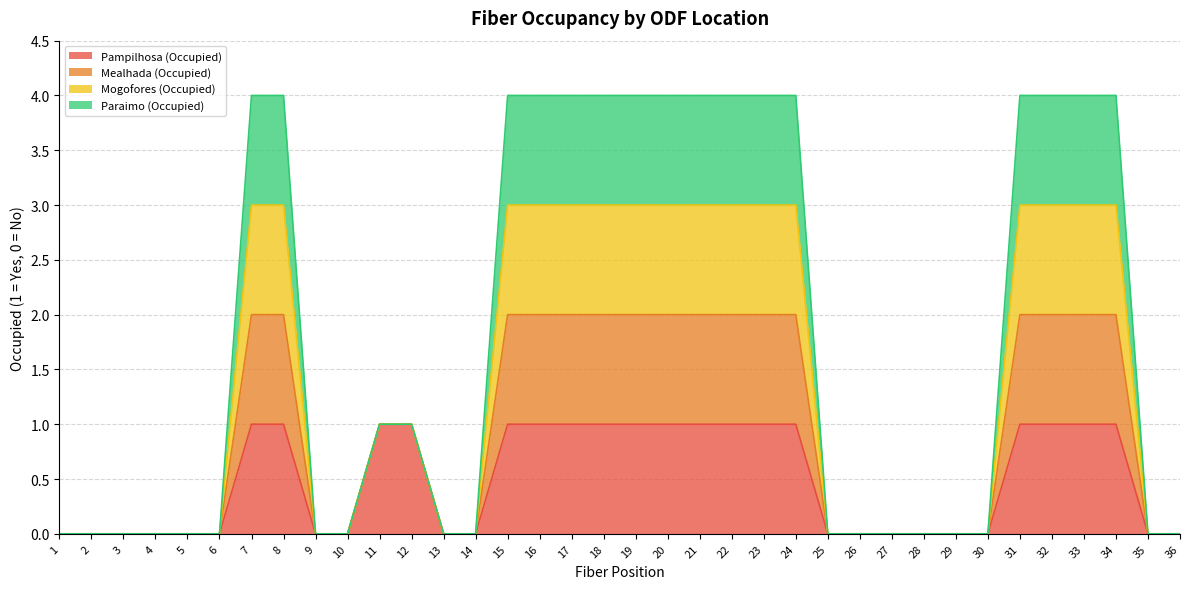

True or false: Mogofores (Occupied) and Pampilhosa (Occupied) intersect in this chart.

False